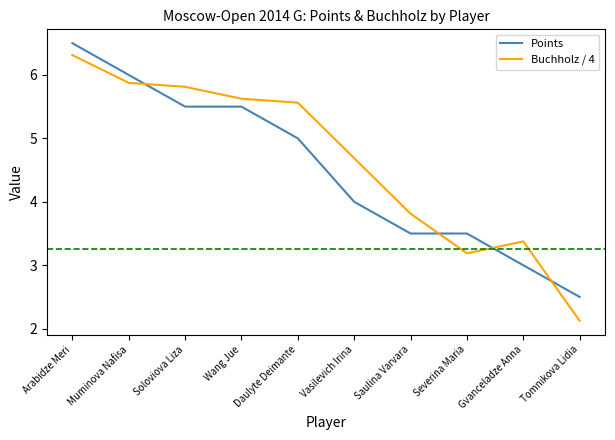

How many lines are shown in the chart?

2